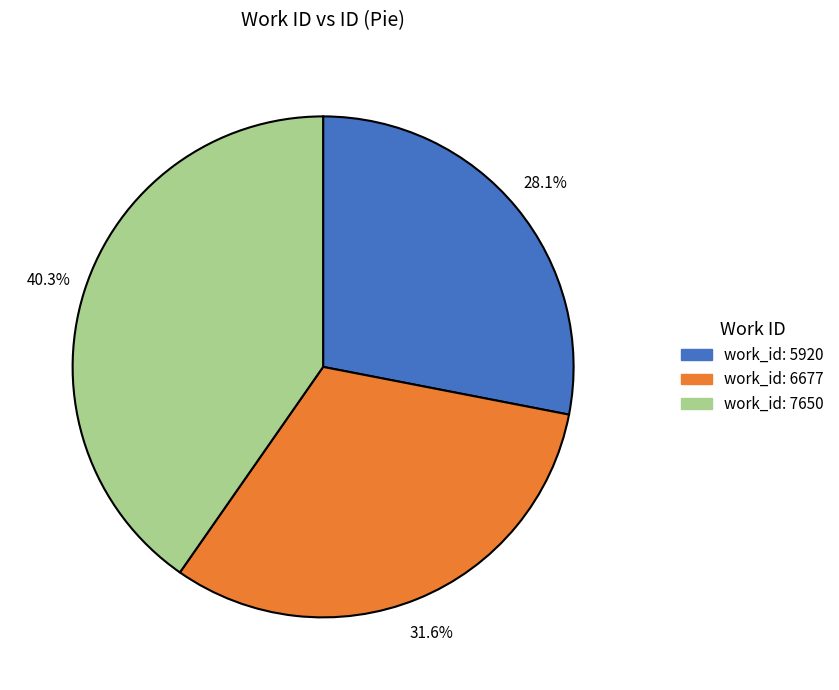

Is there a majority slice in this chart?

No